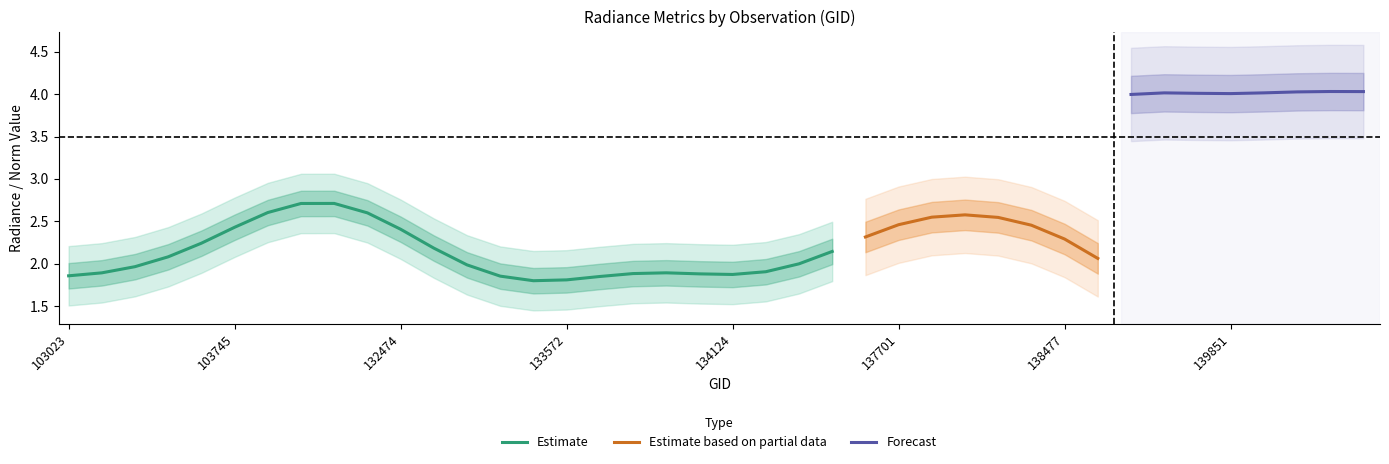

The dnbrad series shows 9.0 at 134687. True or false?

False